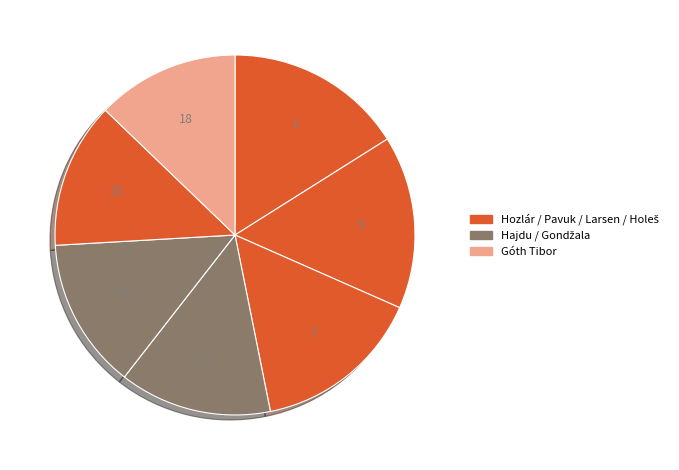

How many slices are in this pie chart?

7